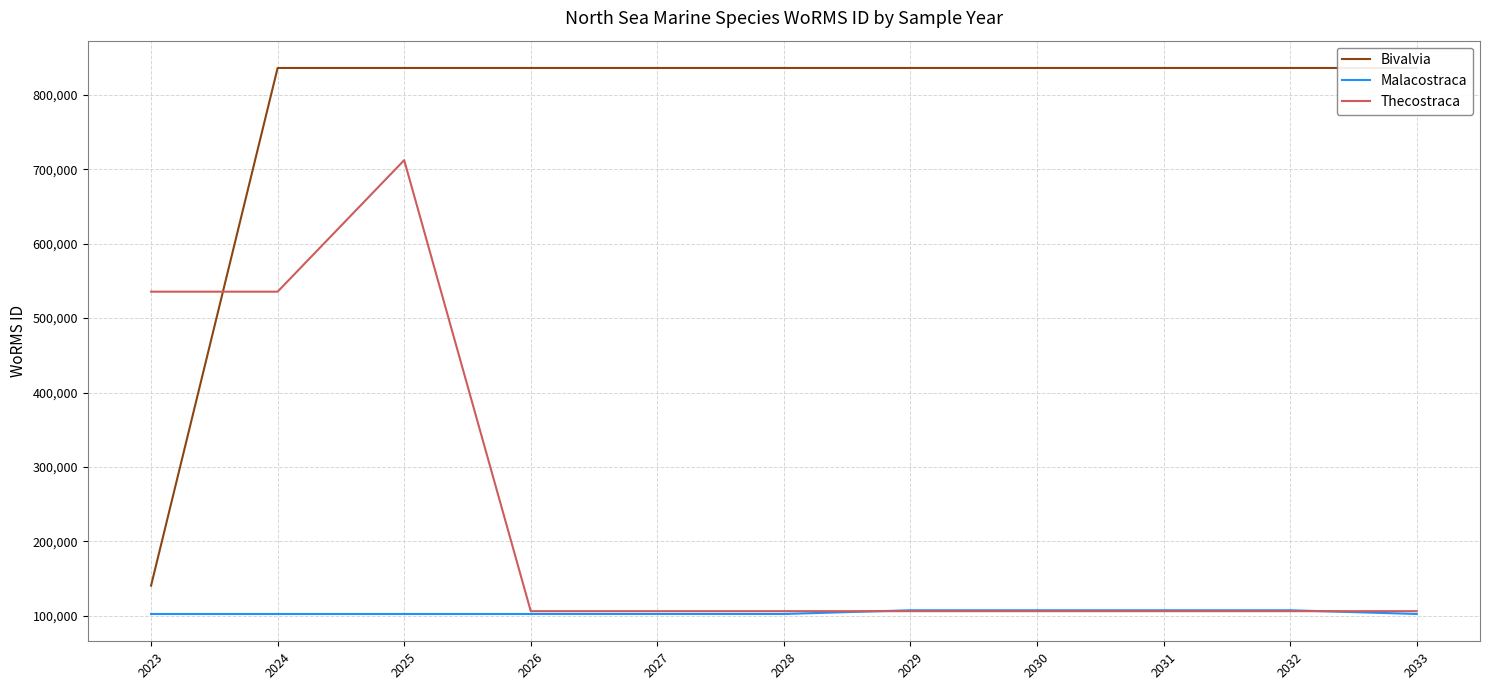

Rank the series at 2028 from lowest to highest value.

Malacostraca, Thecostraca, Bivalvia